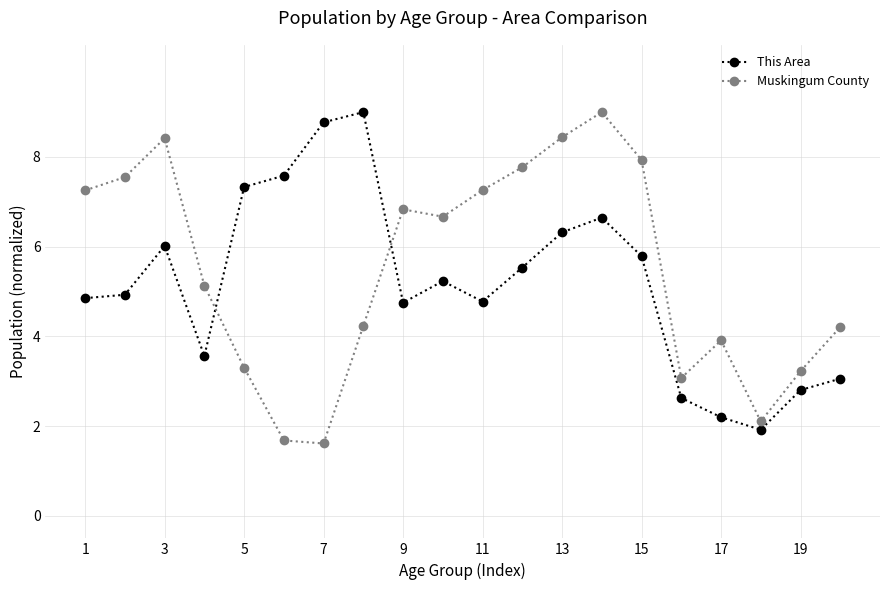

True or false: Muskingum County has more than 0 interior local peaks.

True